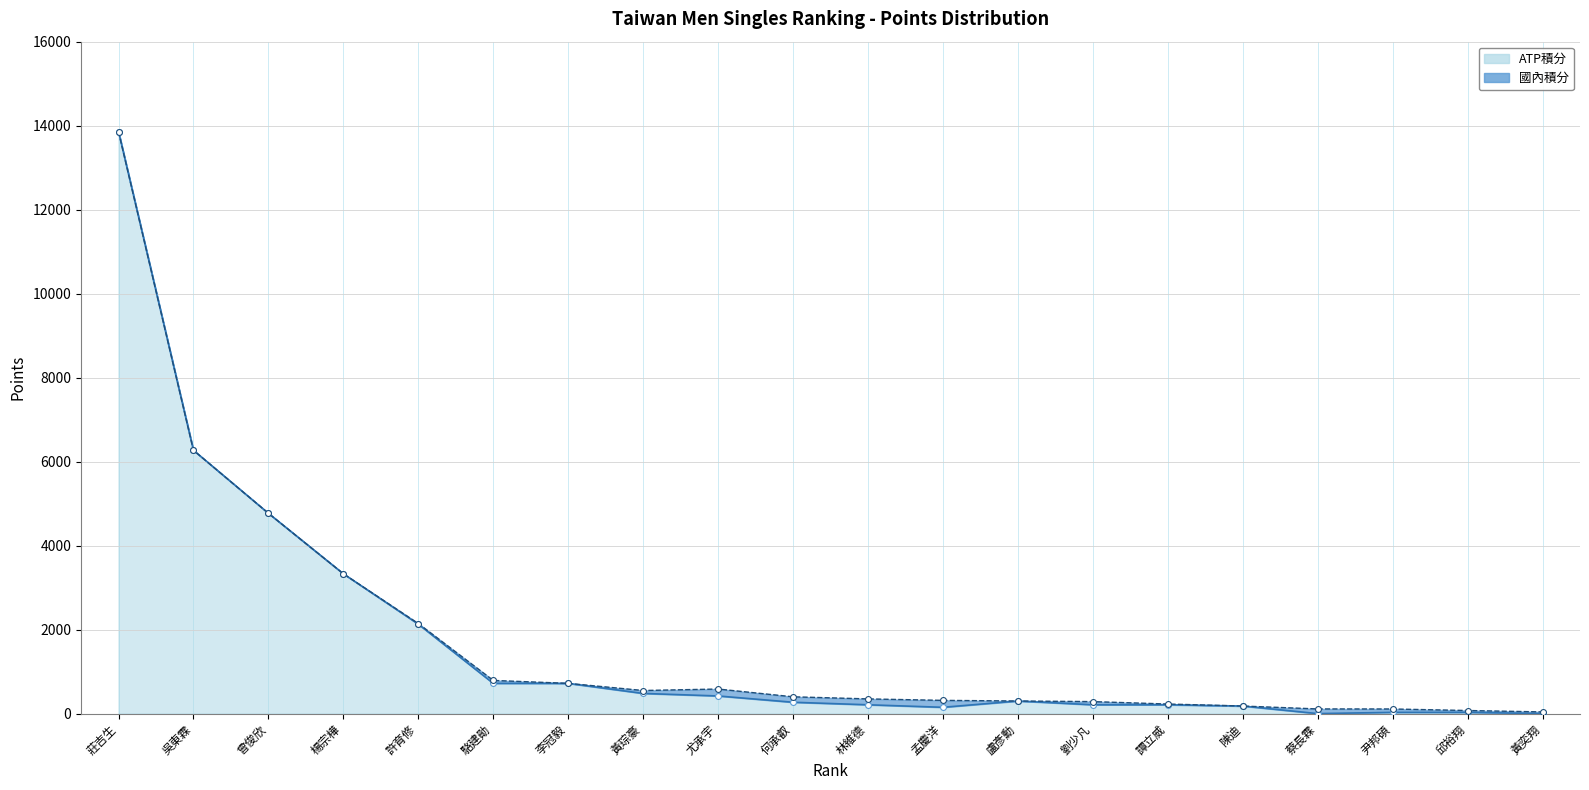

Which has a higher value, 楊宗樺 or 莊吉生?

莊吉生